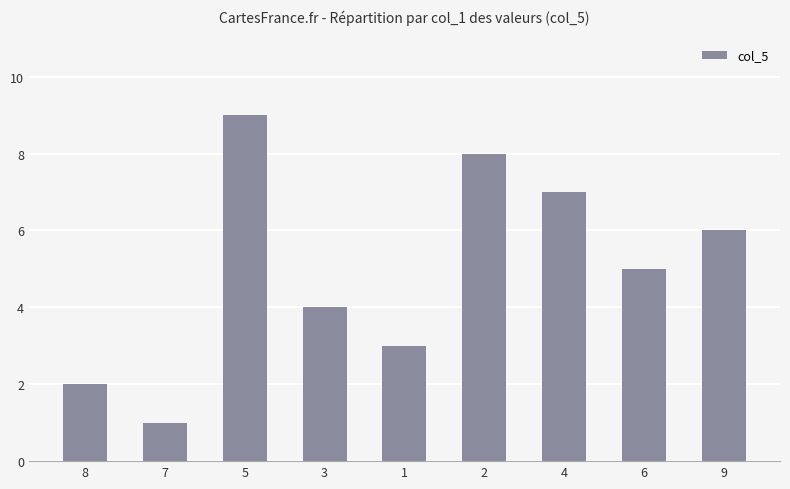

Which category has the lowest value across all series?

7